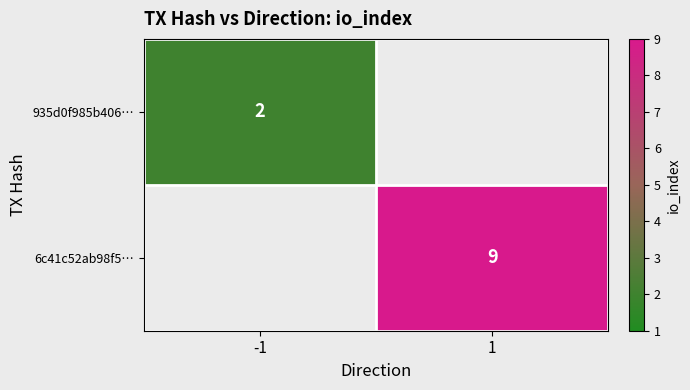

Is it true that 6c41c52ab98f5… equals 9 at 1?

True